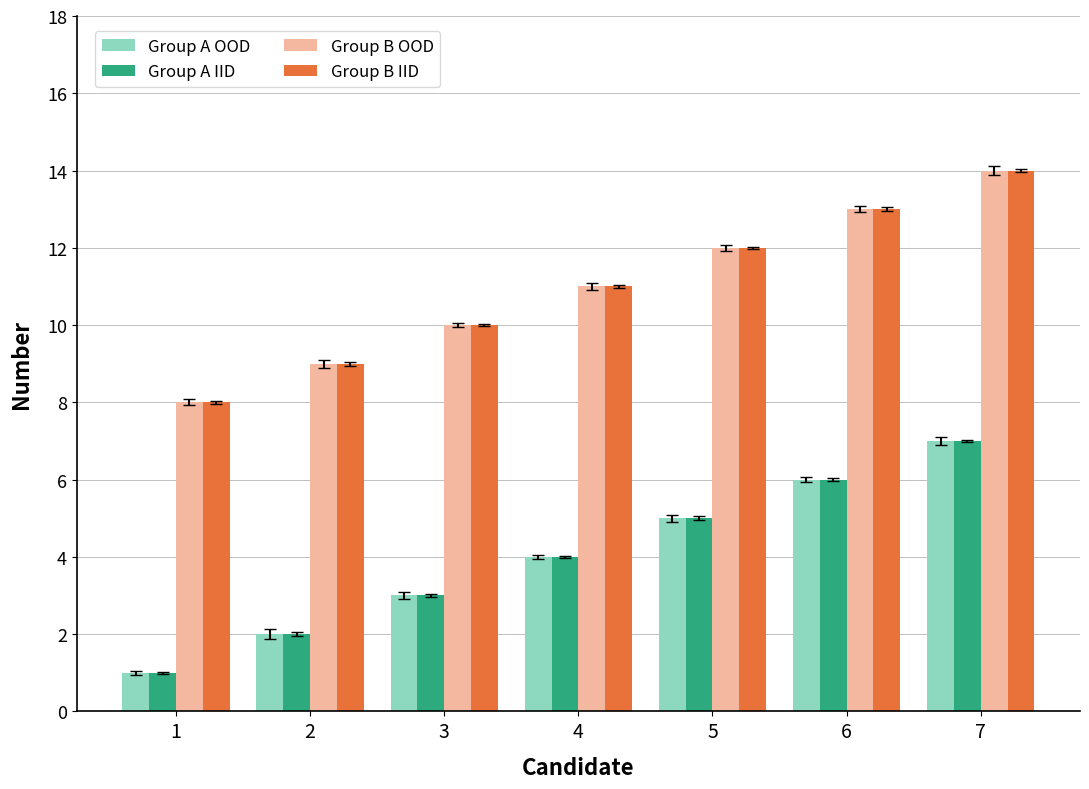

At how many categories does at least one series exceed 6?

7